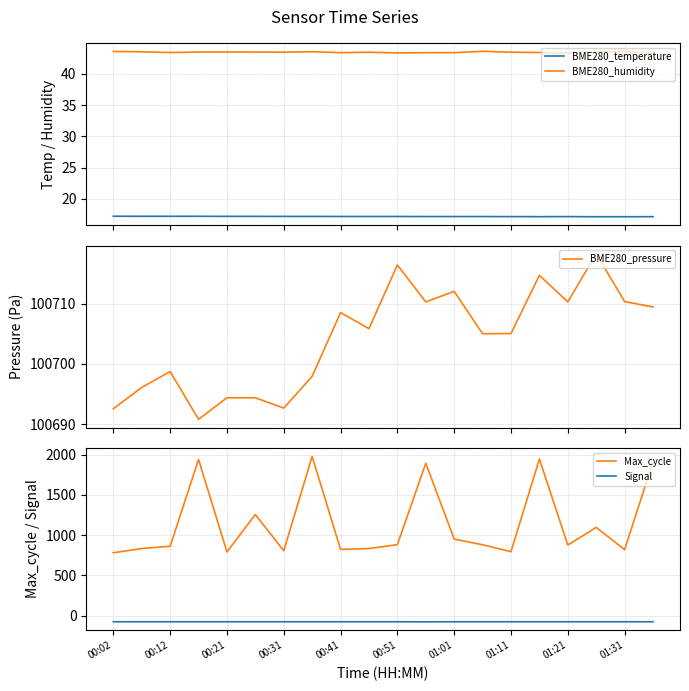

What is the maximum value for BME280_humidity?

43.6